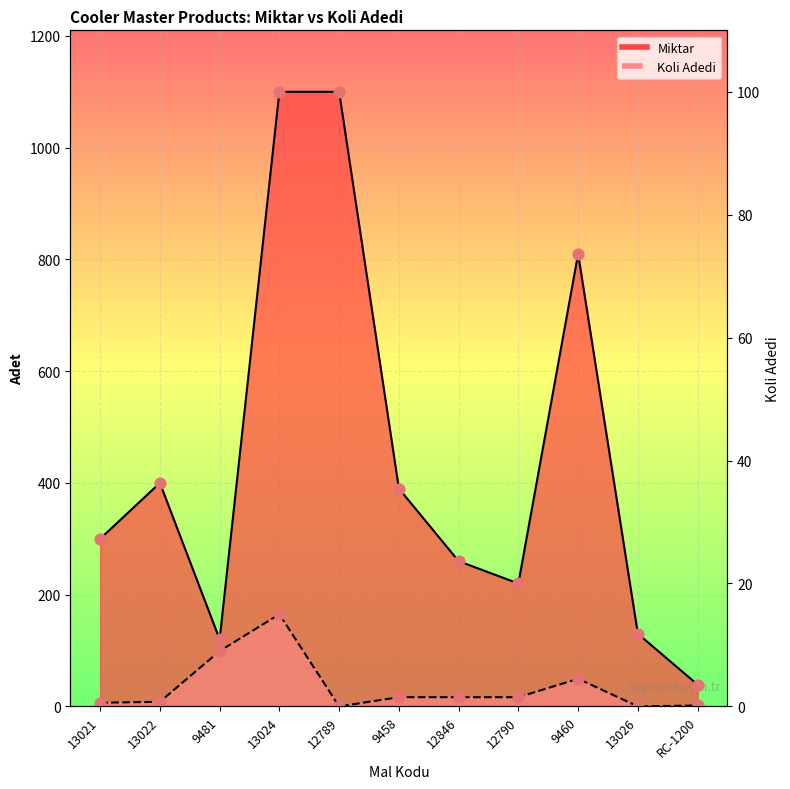

At how many categories does at least one series exceed 459?

3